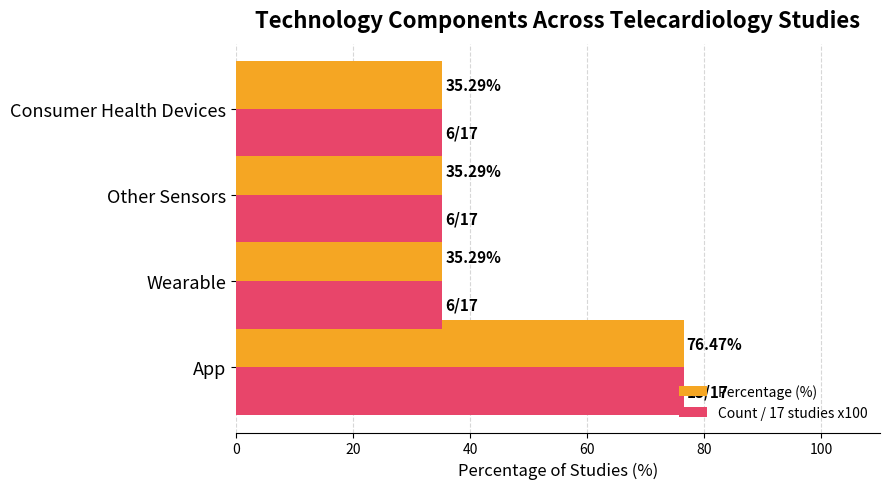

At which category is the sum across all series the highest?

App